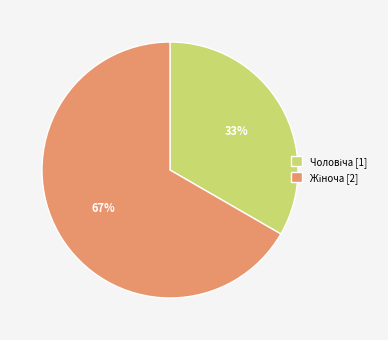

To the nearest percent, what is the average slice percentage?

50%